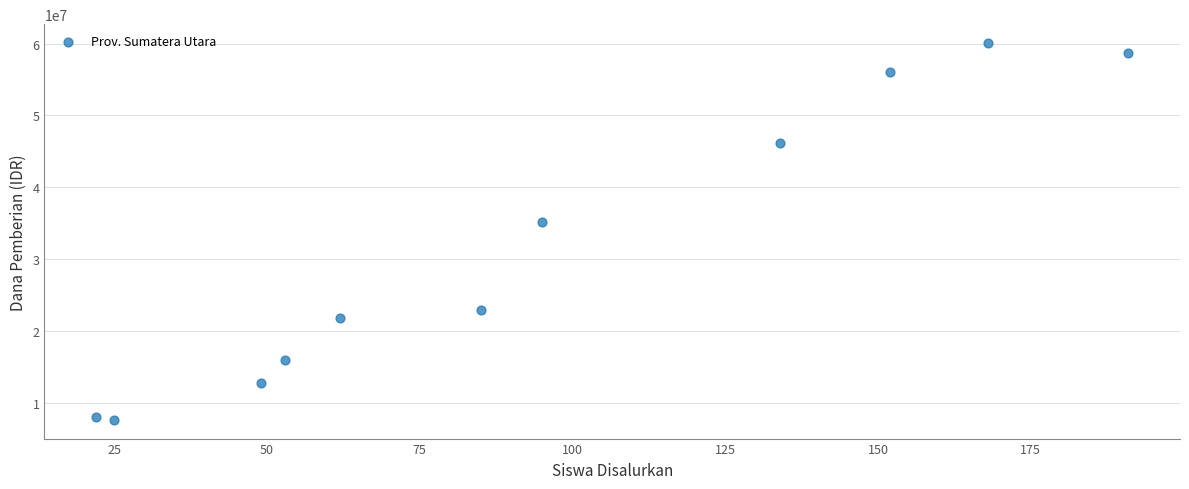

What Y value in the scatter plot is closest to 33862500?

35100000